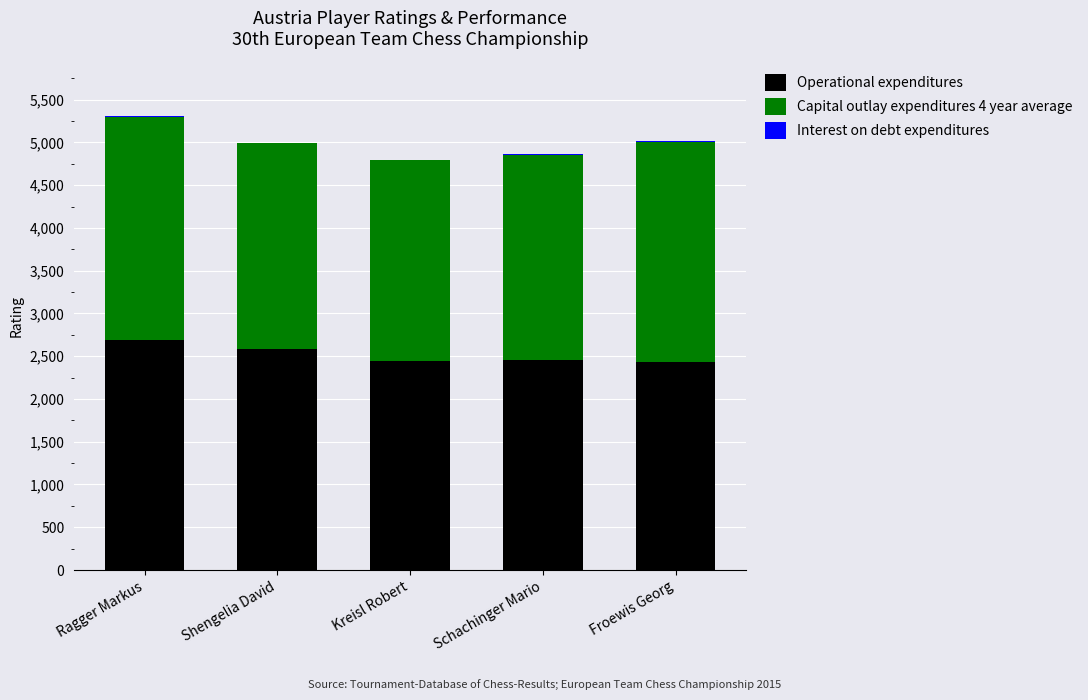

What is the highest value of the Operational expenditures series?

2688